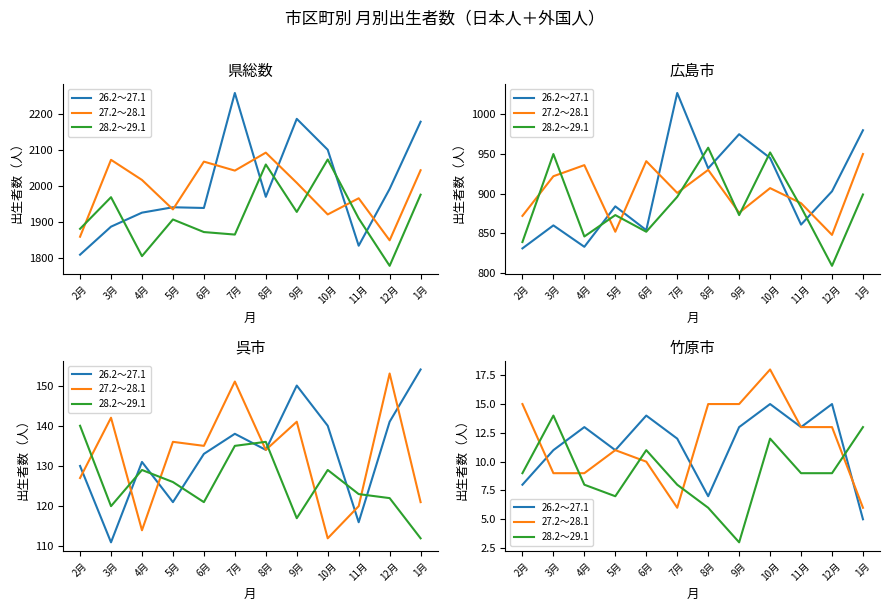

True or false: 26.2～27.1 and 28.2～29.1 intersect in this chart.

True